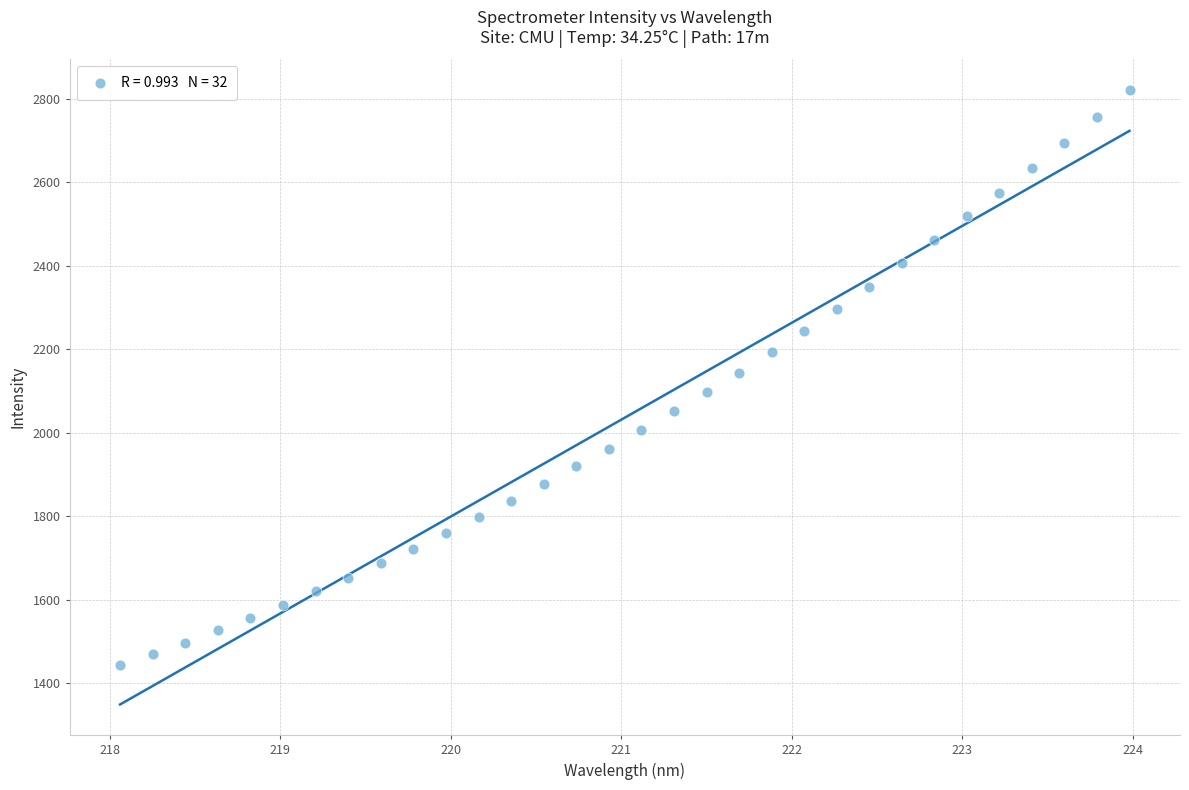

What is the range of X values (max minus min)?

5.9